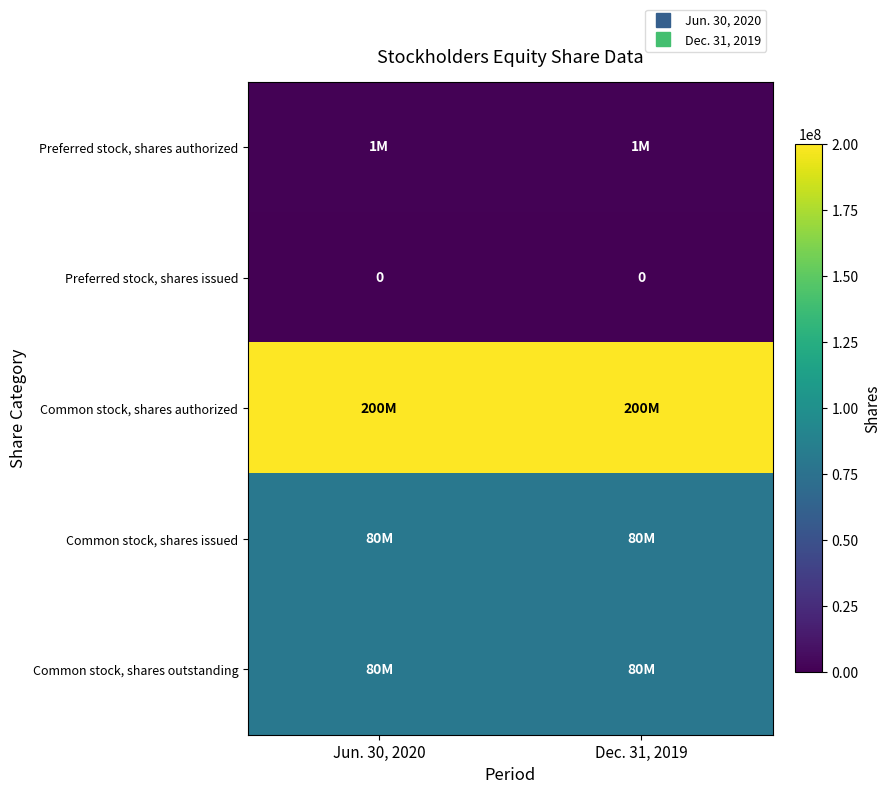

At which category does the chart reach its peak across all series?

Jun. 30, 2020